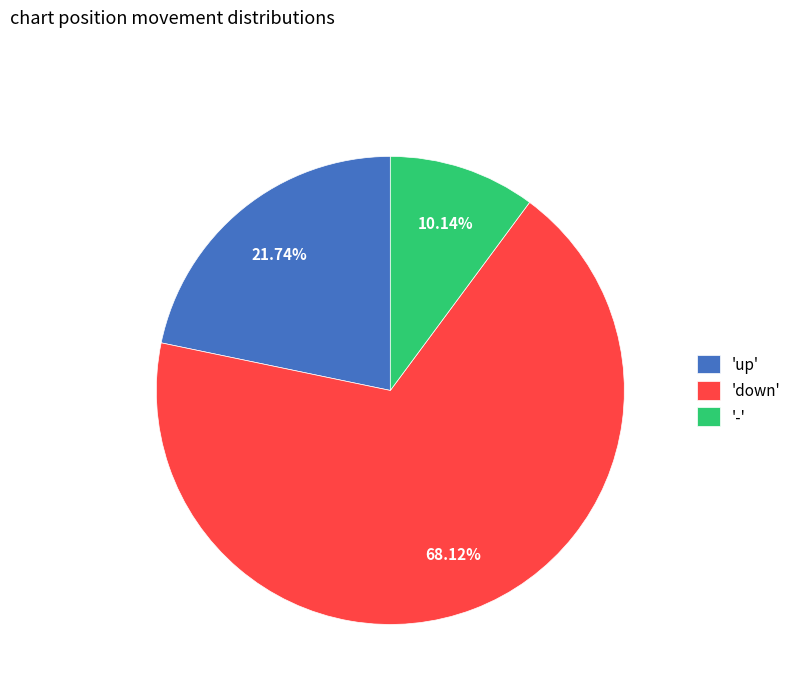

Rank the categories by value from highest to lowest.

'down', 'up', '-'